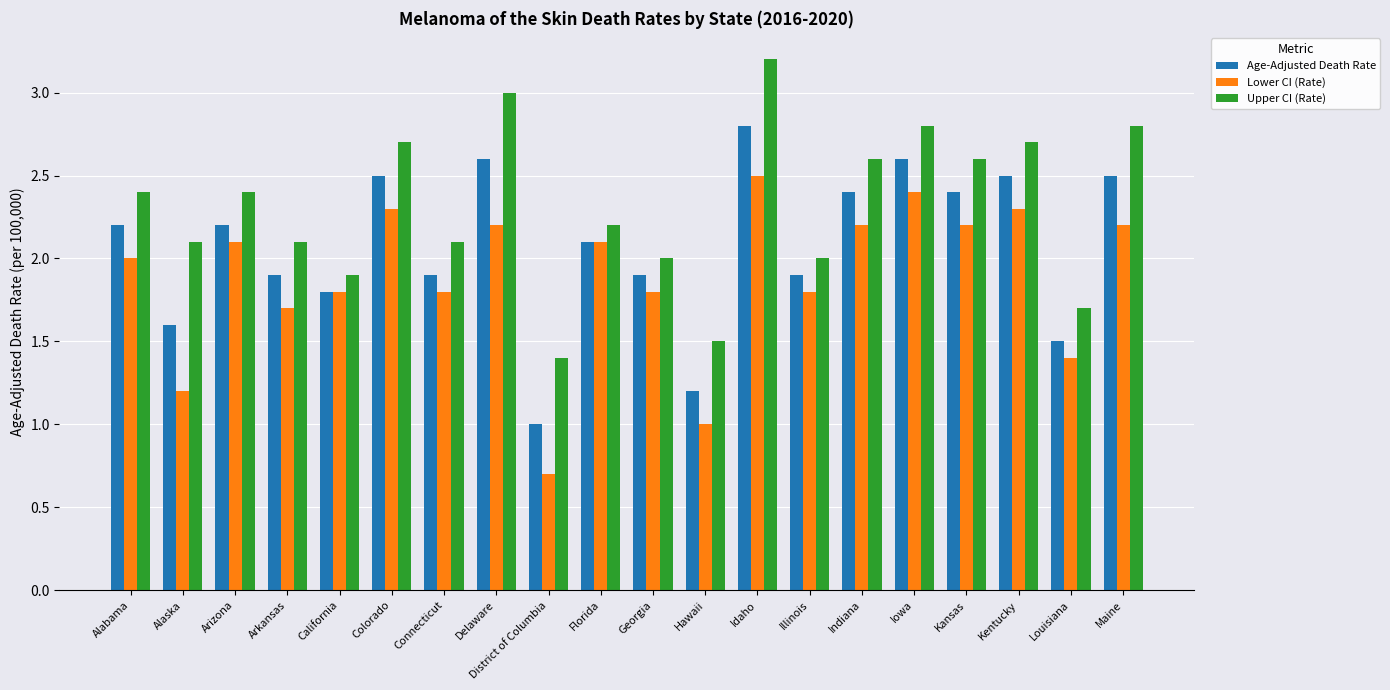

At which label is Age-Adjusted Death Rate closest to 1?

District of Columbia